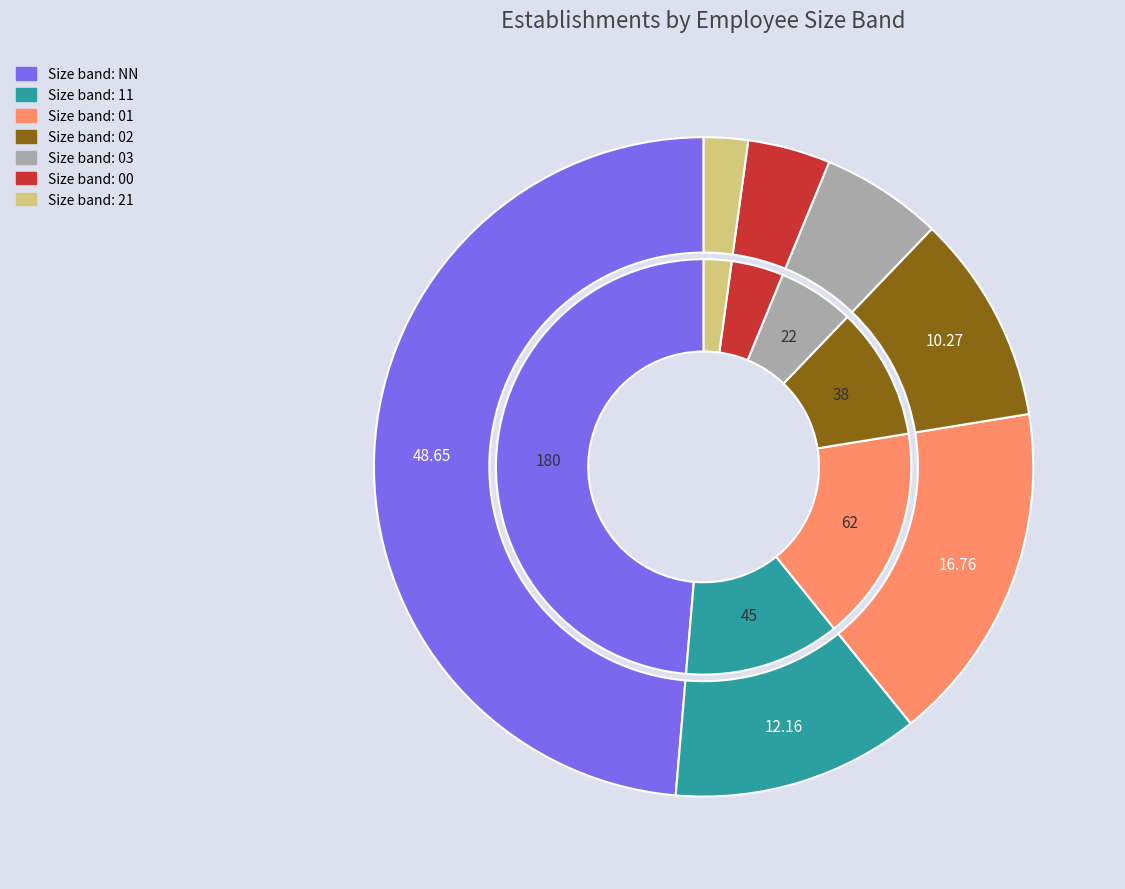

How much of the chart is everything except 21?

97.8%